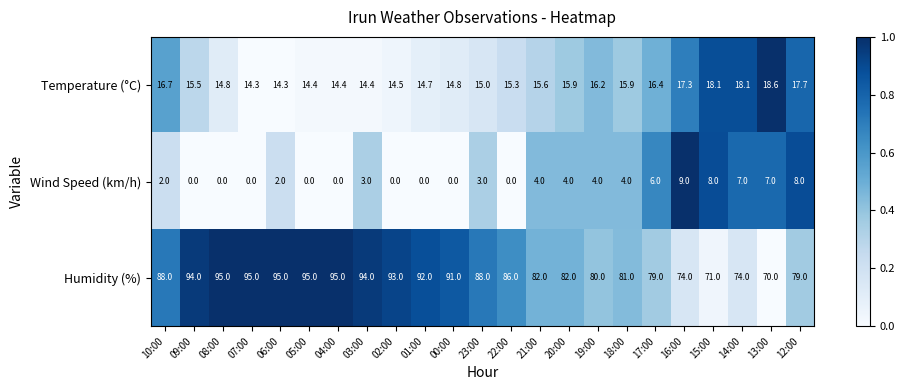

What is the maximum value shown in the chart?

95.0